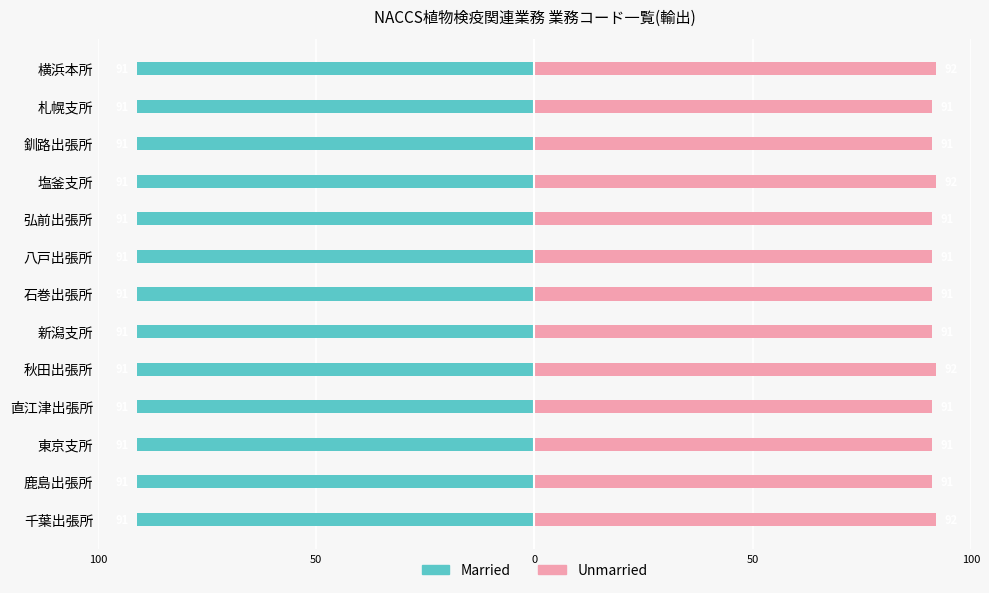

How many bars are there in each group?

2